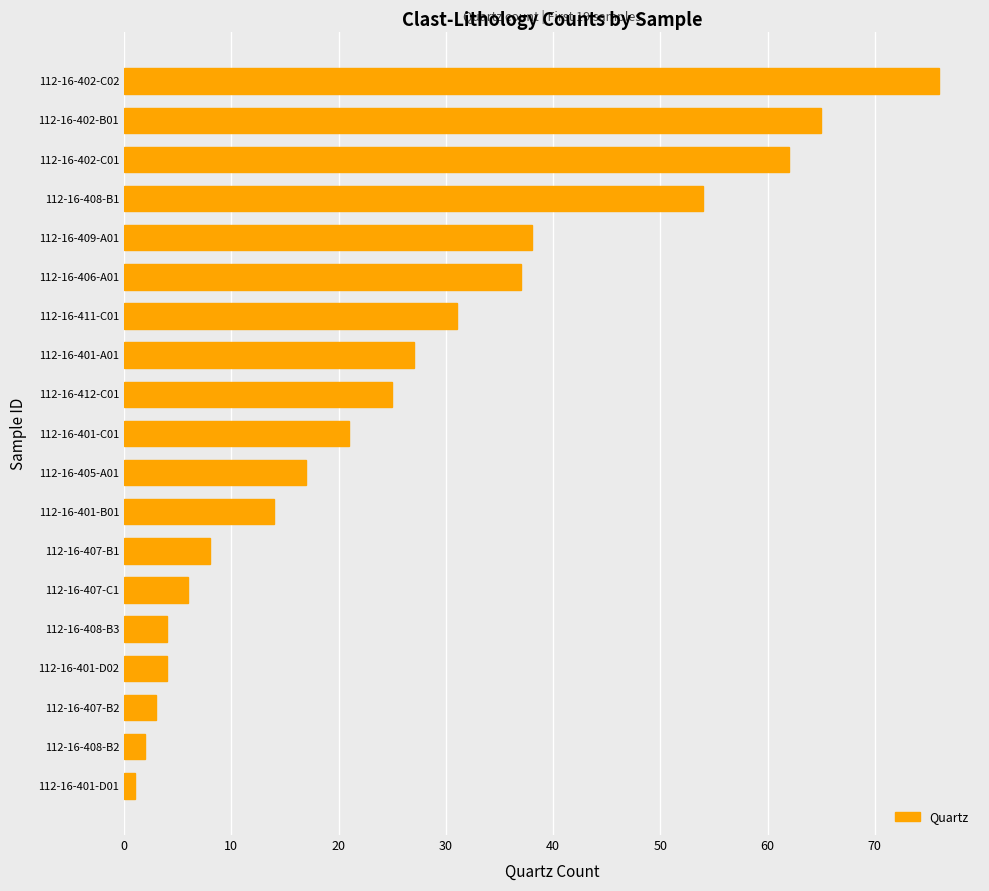

The value at 112-16-401-A01 is 27. True or false?

True